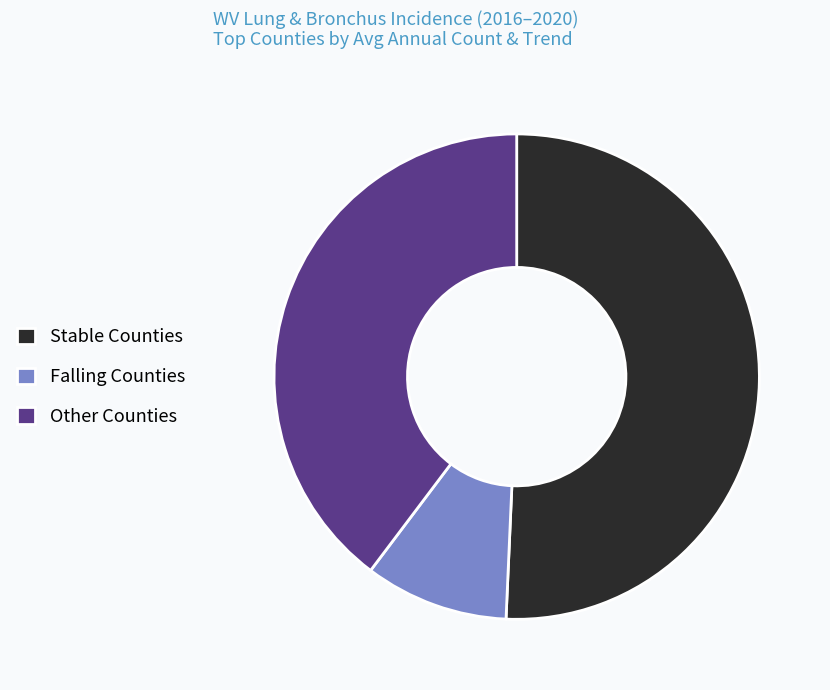

What is the majority slice?

Stable Counties